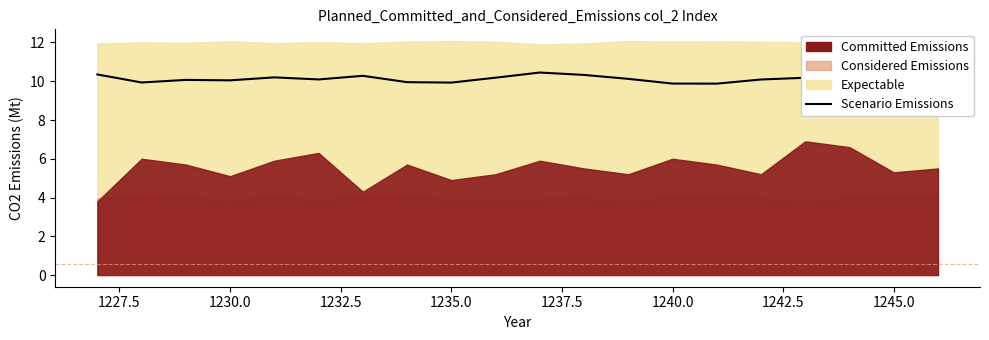

What is the greatest value displayed?

10.4